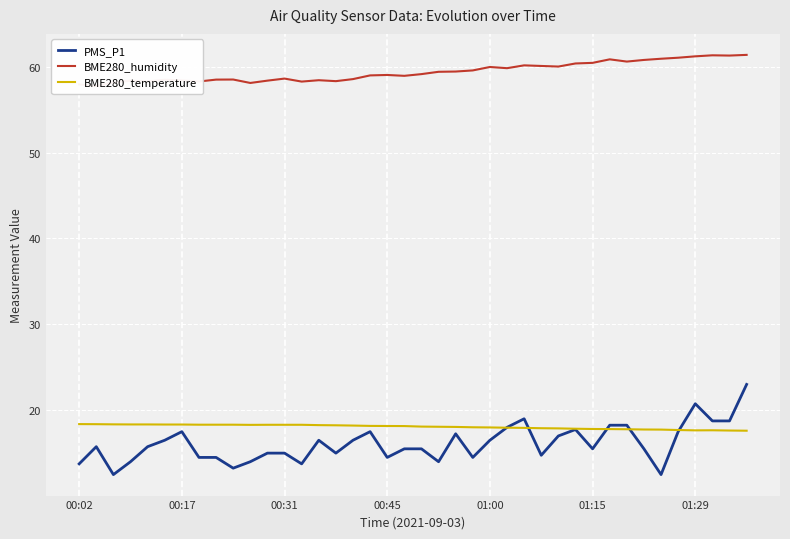

At 32, list the series in order from largest to smallest.

BME280_humidity, PMS_P1, BME280_temperature